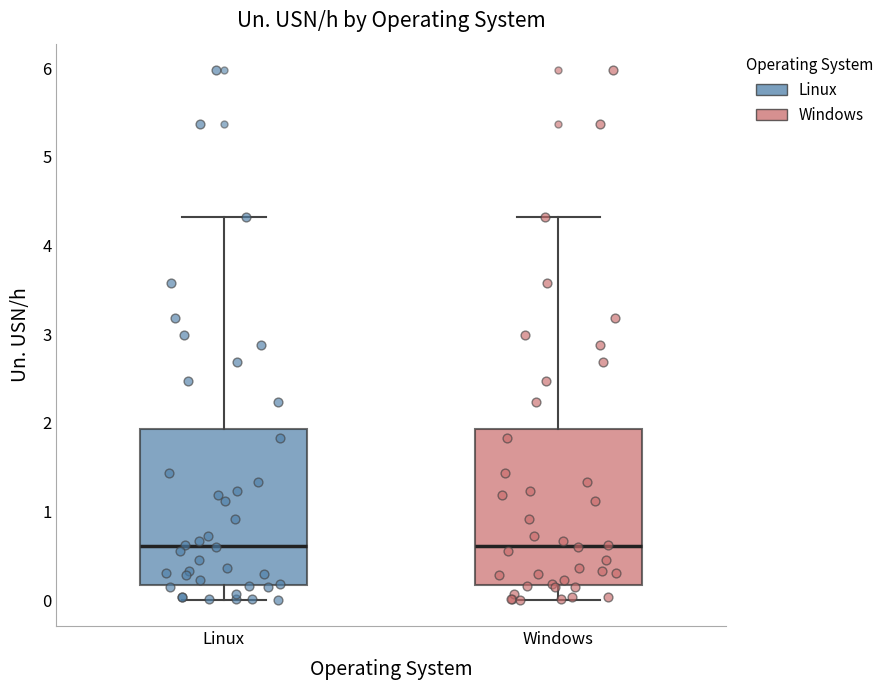

Reading left to right, transcribe this box plot: for each box, give where its median line is, the range the box spans, and where its two whiskers end, as read against the y-axis. The values are not printed on the chart, so give them approximately, as read against the axis.

Linux: median 0.6, box 0.2 to 1.9, whiskers 0.0 to 4.3
Windows: median 0.6, box 0.2 to 1.9, whiskers 0.0 to 4.3